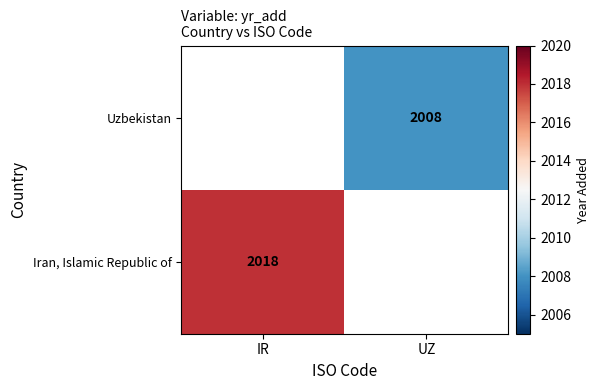

Is it true that Iran, Islamic Republic of equals 3303 at IR?

False